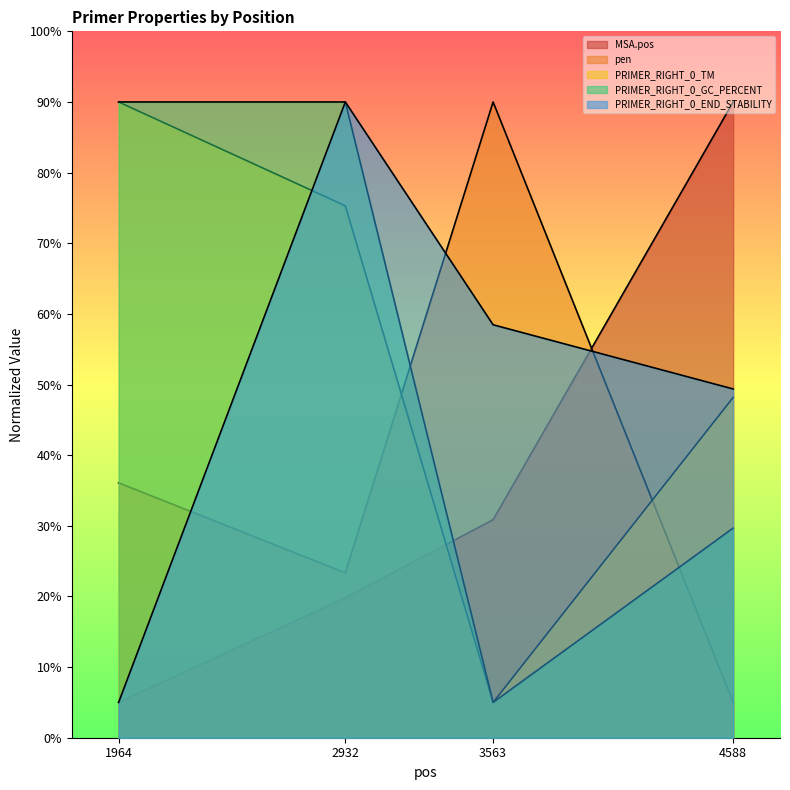

True or false: PRIMER_RIGHT_0_TM has a value of 134.4 at 3563.

False